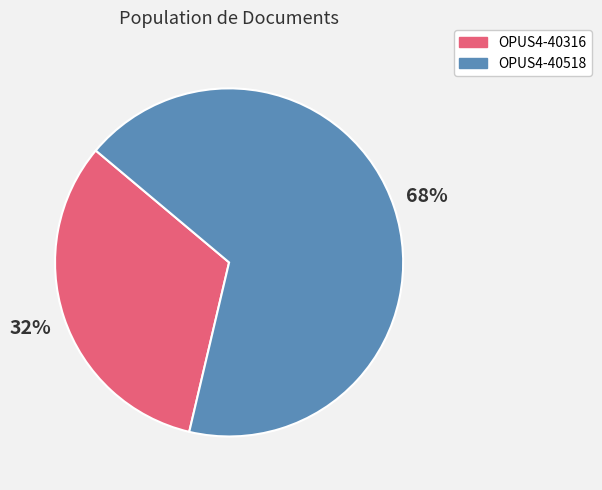

What percentage is the OPUS4-40316 slice, to the nearest percent?

32%